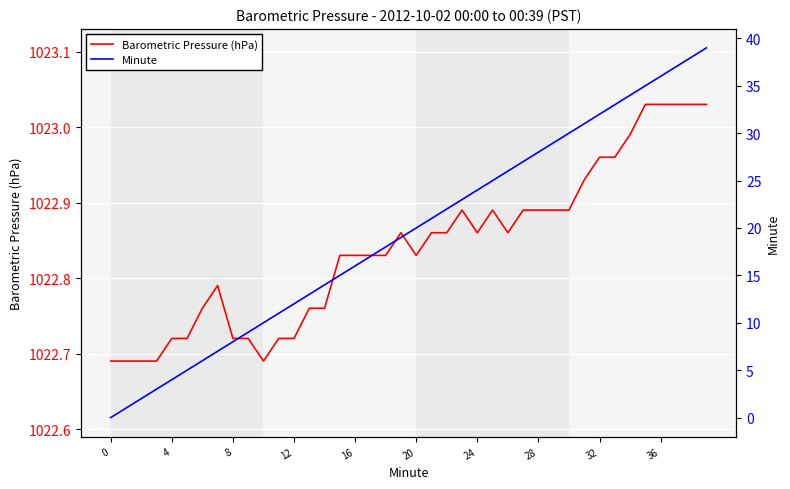

Which series has the largest total across all categories?

Barometric Pressure (hPa)